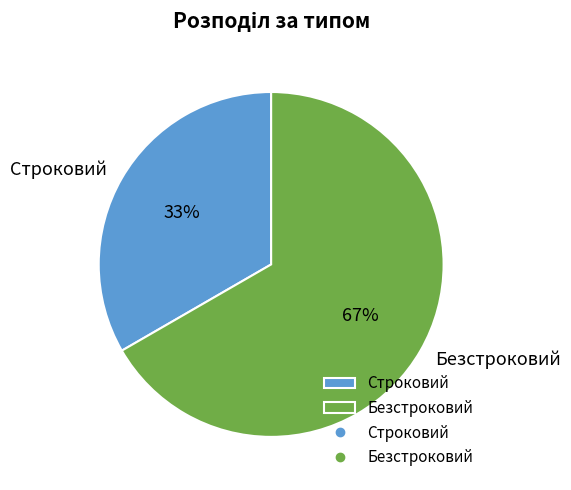

To the nearest percent, what is the average slice percentage?

50%